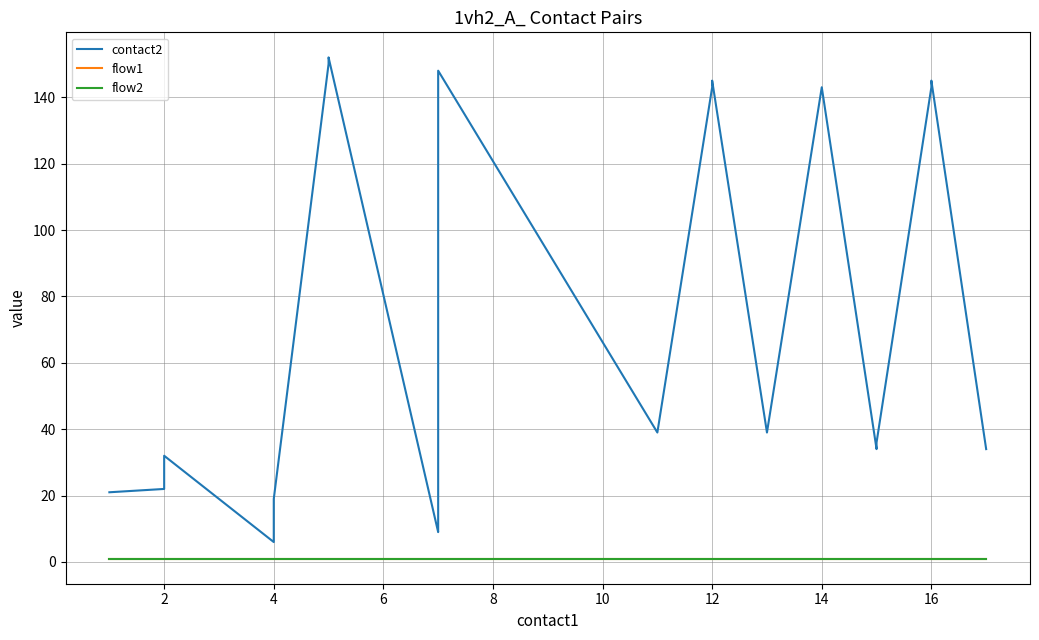

What is the sum of all contact2 values?

1470